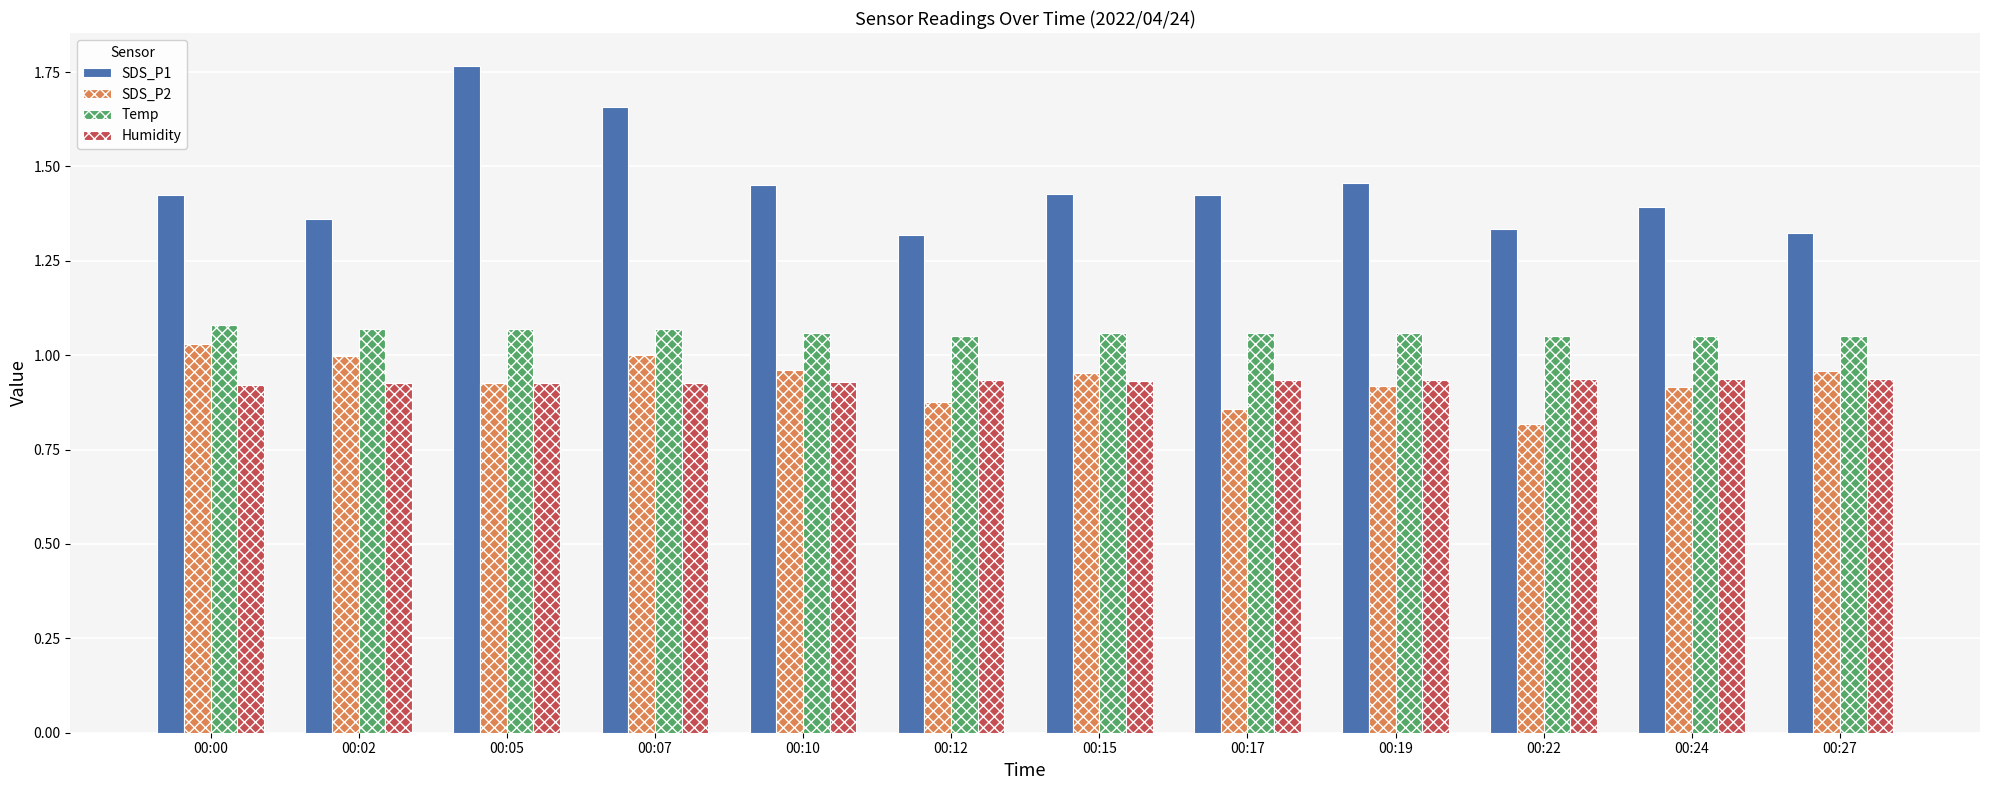

List the series in order of their peak value, highest first.

SDS_P1, Temp, SDS_P2, Humidity